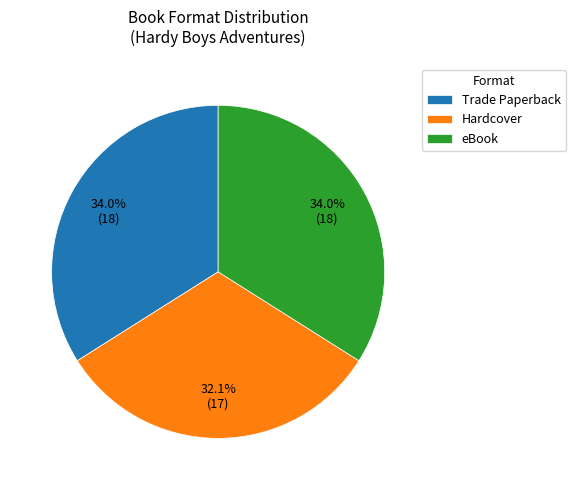

Is there a majority slice in this chart?

No